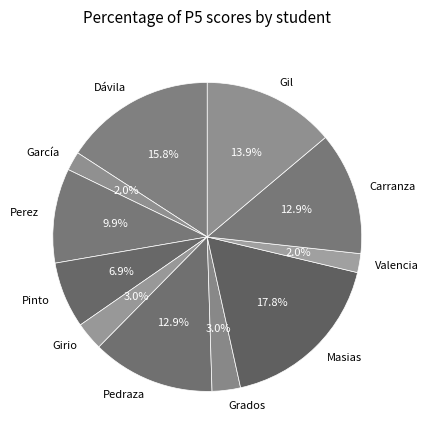

Which has a higher value, Pedraza or Grados?

Pedraza